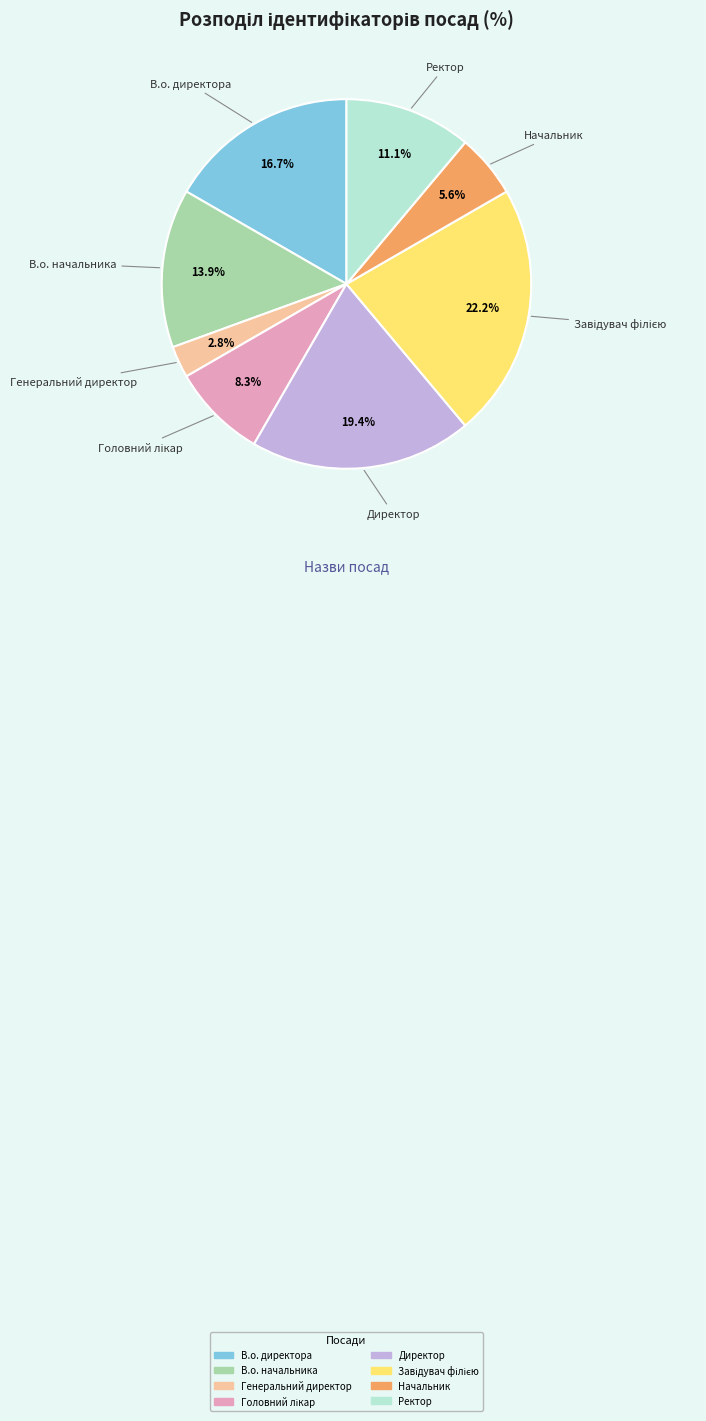

What is the smallest slice in the pie chart?

Генеральний директор